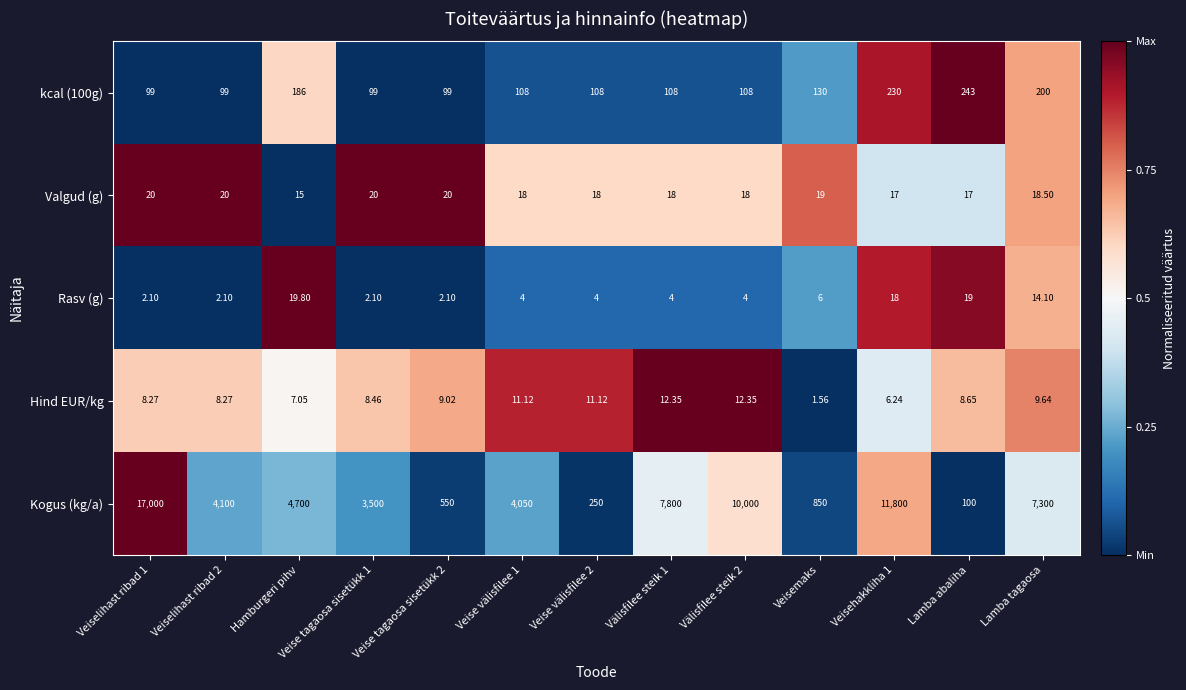

Where is kcal (100g) nearest to the value 171?

Hamburgeri pihv